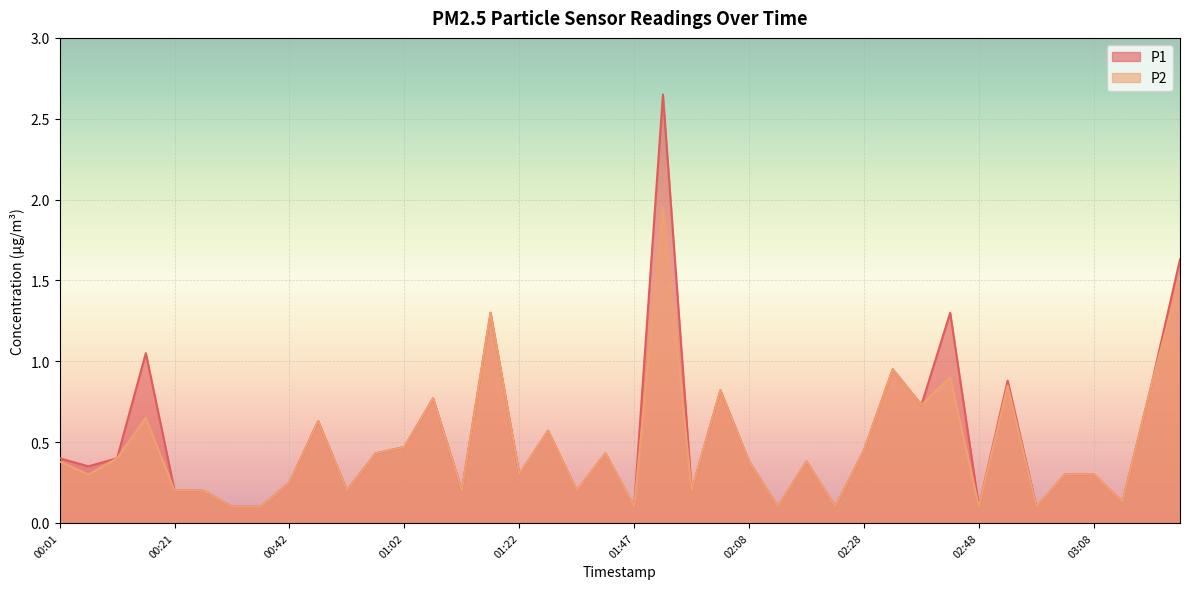

At which category is the sum across all series the highest?

01:52